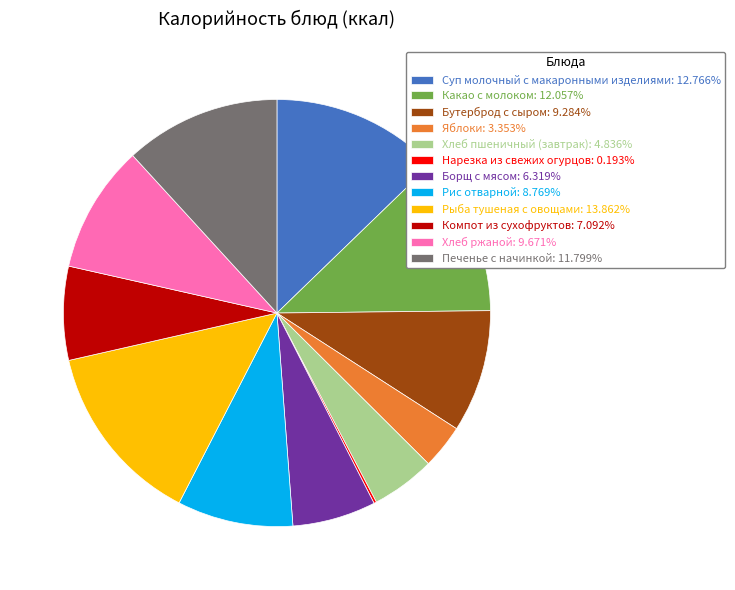

Do Компот из сухофруктов: 7.092% and Хлеб ржаной: 9.671% together represent more than half of the pie?

No